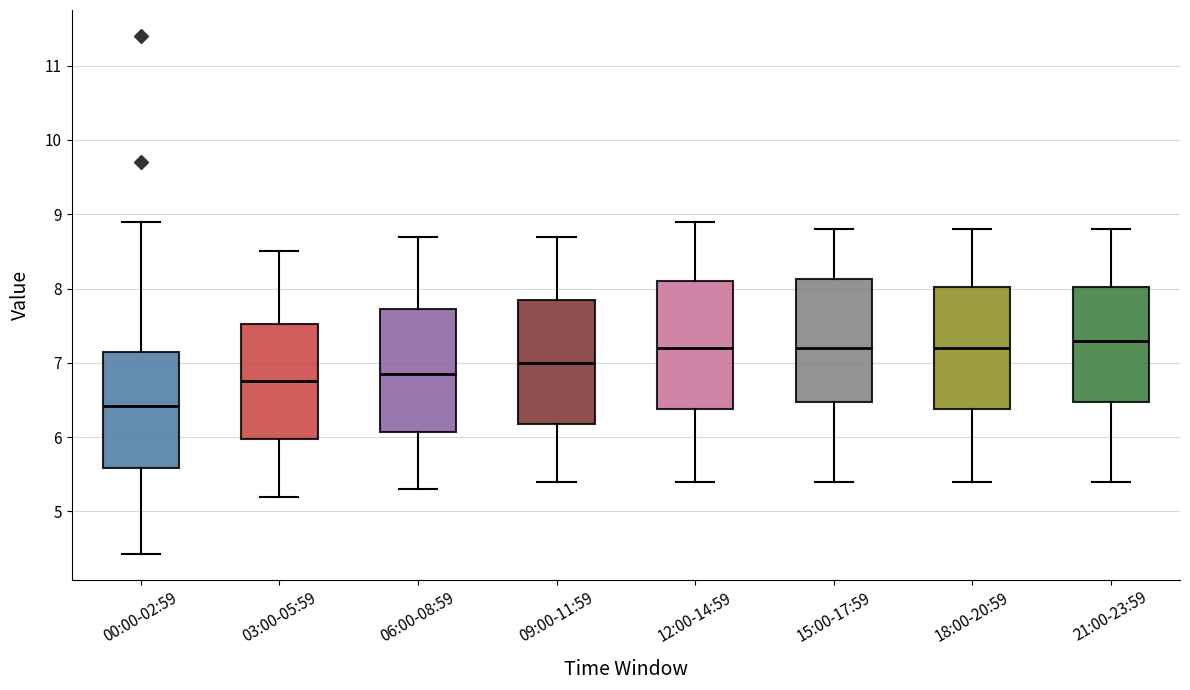

Reading left to right, read every box against the y-axis: the position of its median line, the range the box covers, and the ends of its whiskers. The values are not printed on the chart, so give them approximately, as read against the axis.

00:00-02:59: median 6.4, box 5.6 to 7.1, whiskers 4.4 to 8.9
03:00-05:59: median 6.8, box 6.0 to 7.5, whiskers 5.2 to 8.5
06:00-08:59: median 6.9, box 6.1 to 7.7, whiskers 5.3 to 8.7
09:00-11:59: median 7.0, box 6.2 to 7.9, whiskers 5.4 to 8.7
12:00-14:59: median 7.2, box 6.4 to 8.1, whiskers 5.4 to 8.9
15:00-17:59: median 7.2, box 6.5 to 8.1, whiskers 5.4 to 8.8
18:00-20:59: median 7.2, box 6.4 to 8.0, whiskers 5.4 to 8.8
21:00-23:59: median 7.3, box 6.5 to 8.0, whiskers 5.4 to 8.8